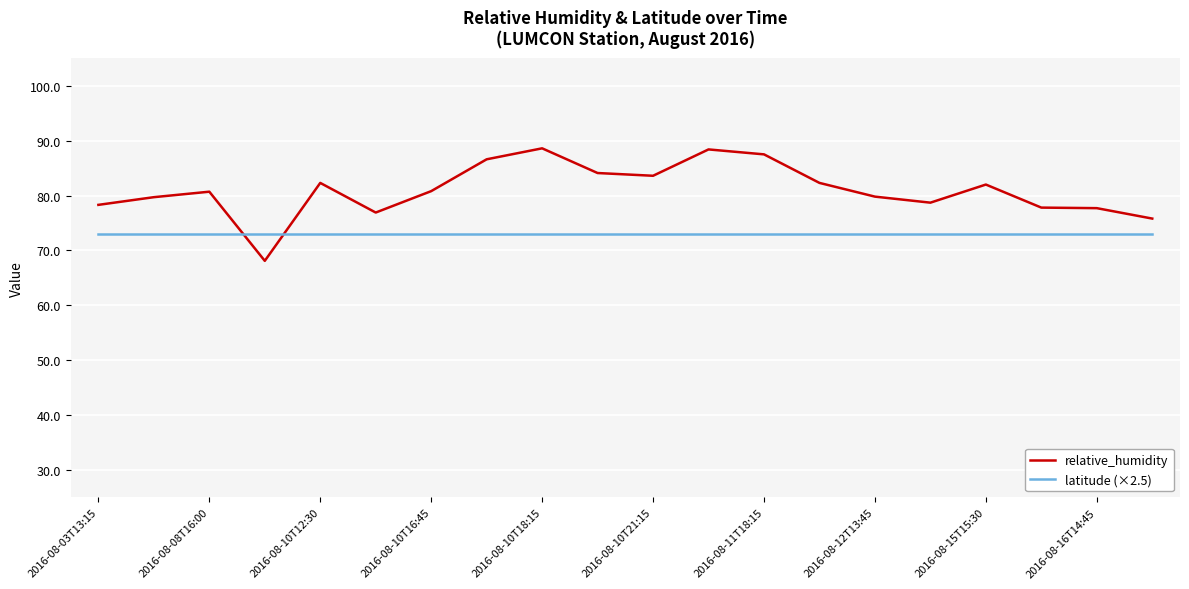

Which series has the widest spread of values?

relative_humidity